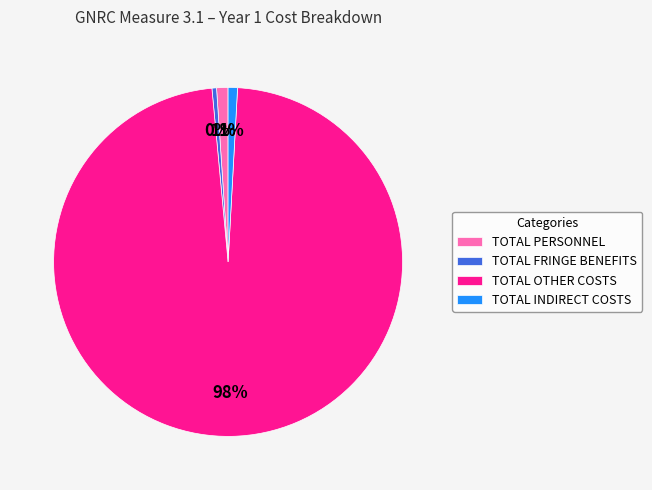

Is it true that TOTAL OTHER COSTS is 98% of the pie?

True